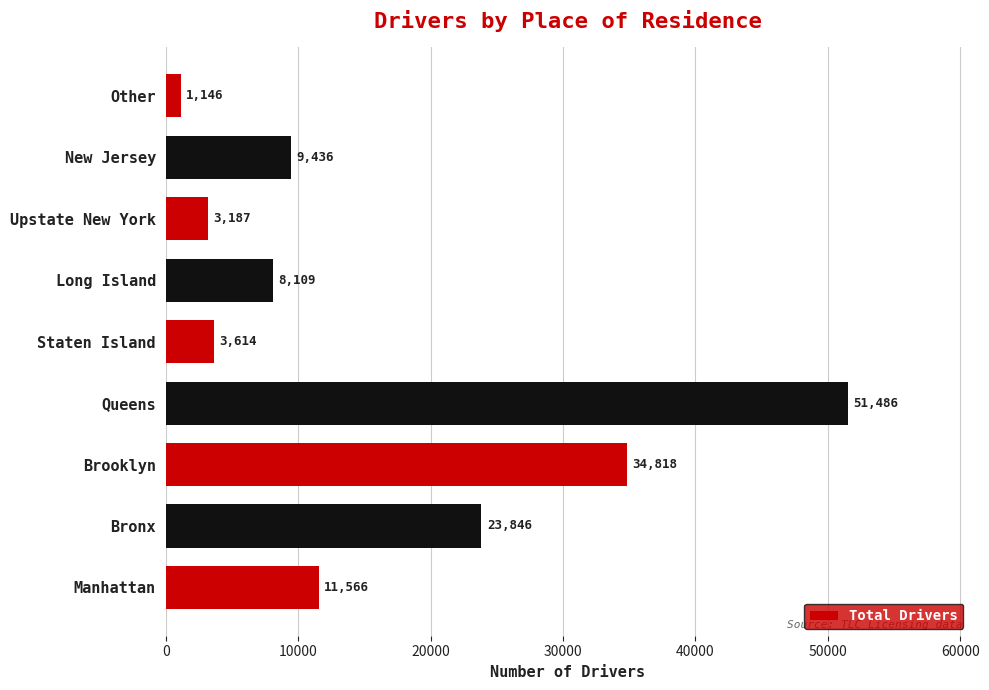

What is the average value?

16356